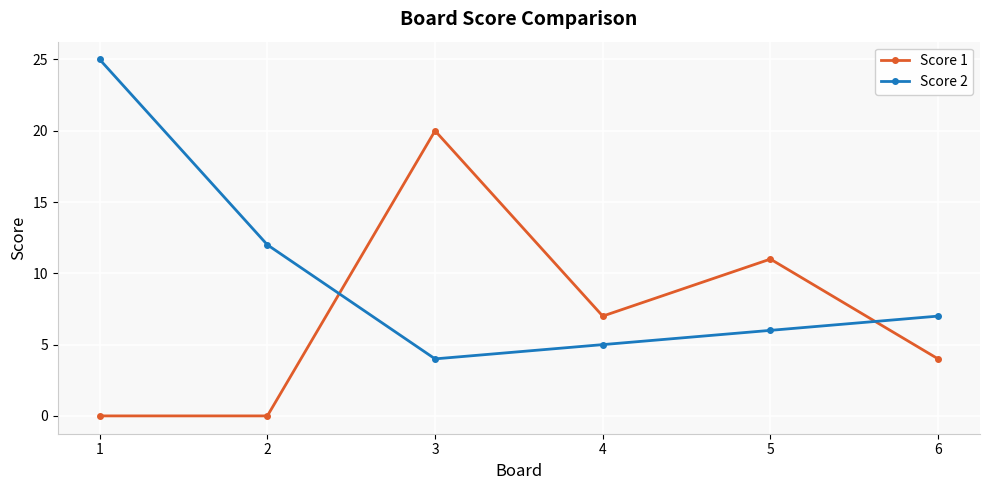

At which category does Score 1 reach its first local peak?

3